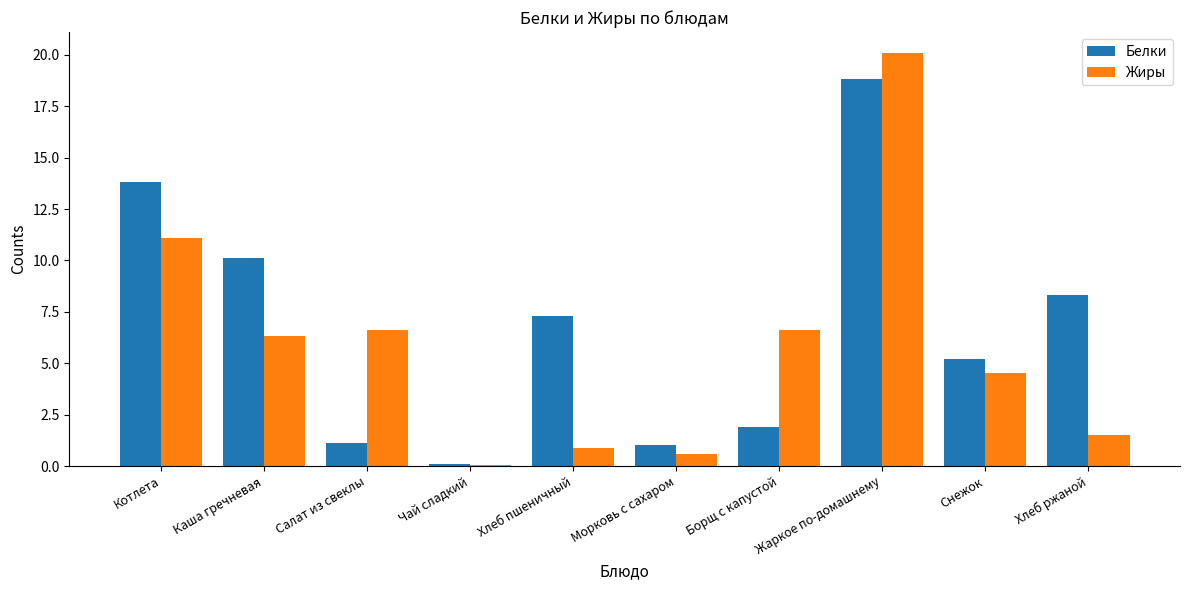

At which category is the sum across all series the highest?

Жаркое по-домашнему